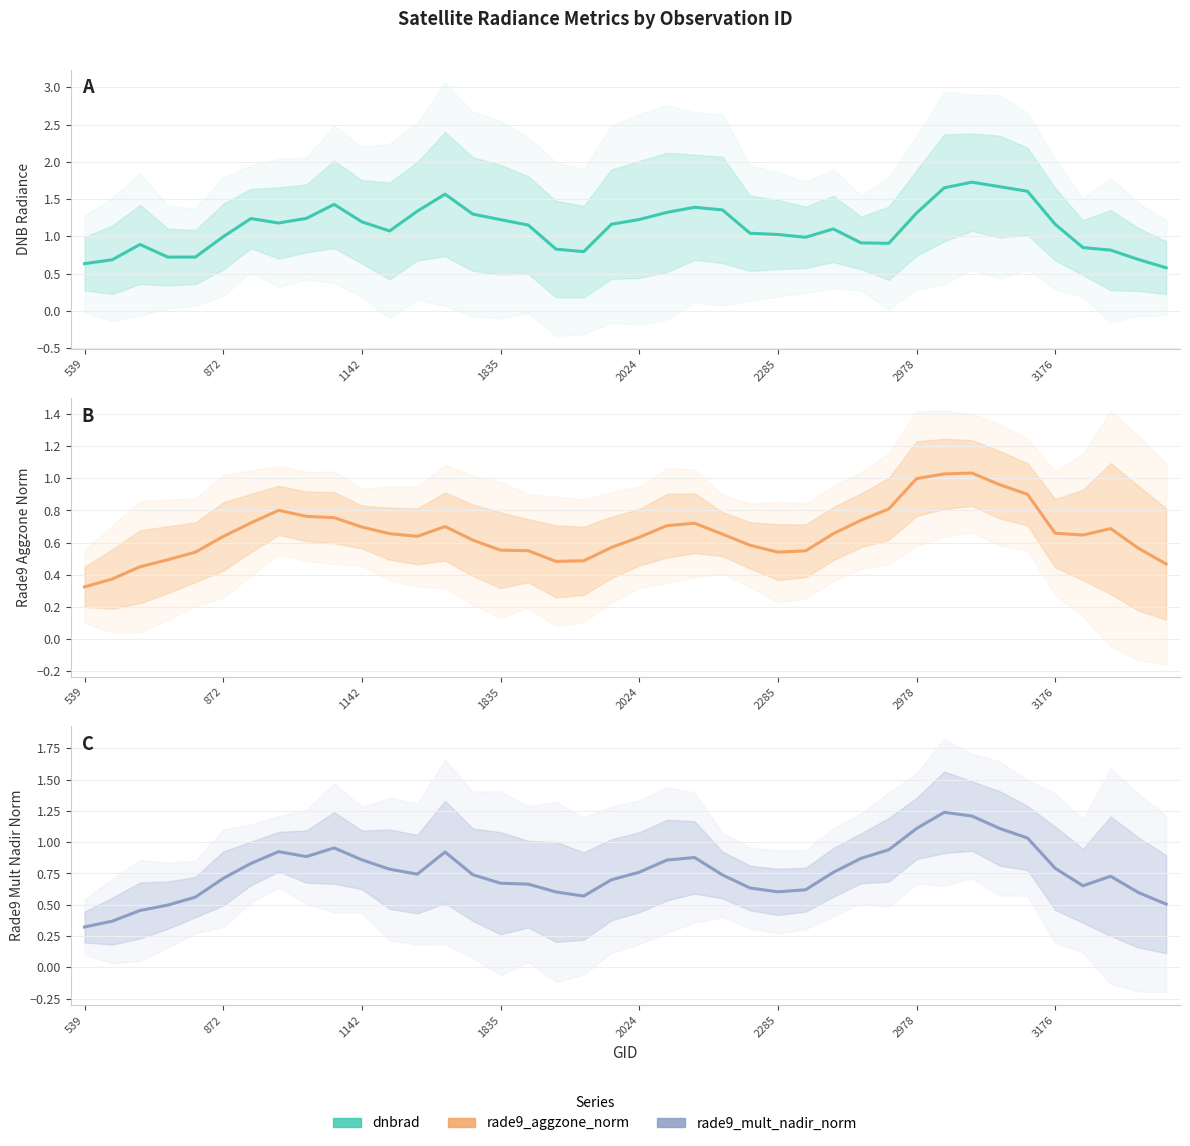

After their last crossing, which series has the higher values: rade9_mult_nadir_norm or dnbrad?

dnbrad